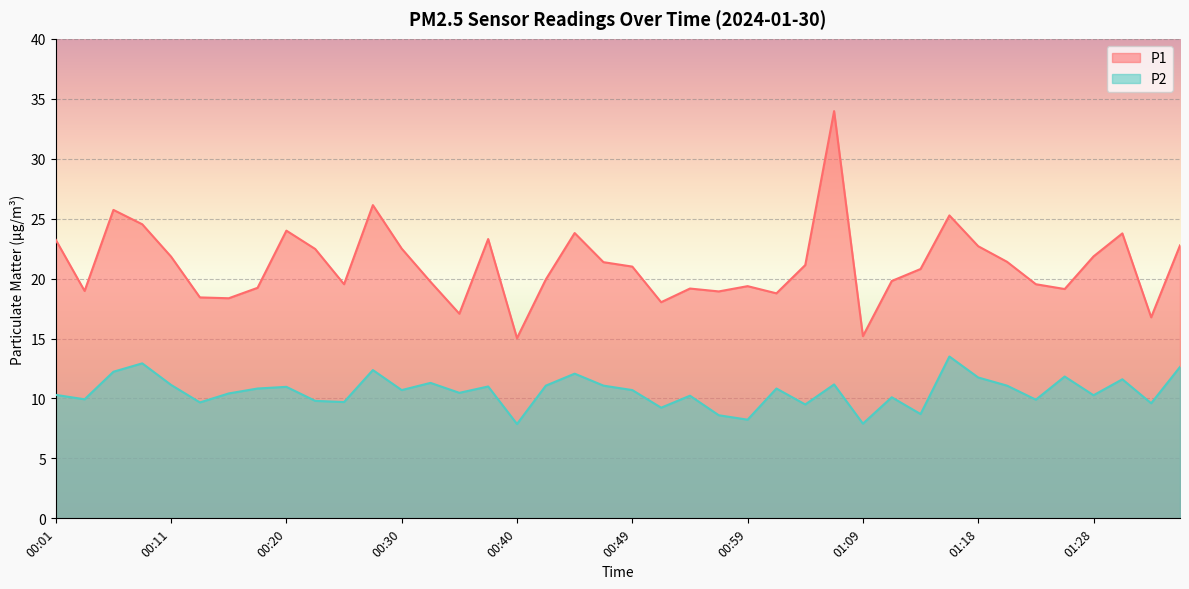

What is the difference between the P1 values at 00:32 and 01:01?

1.0